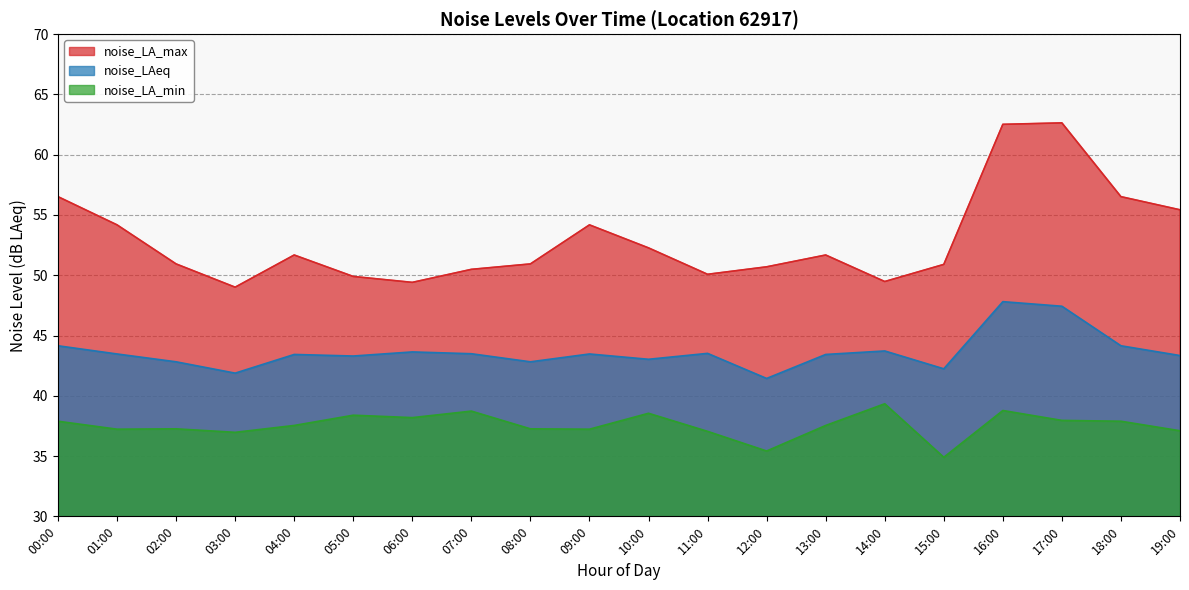

What is the total value across all series at 01:00?

134.9